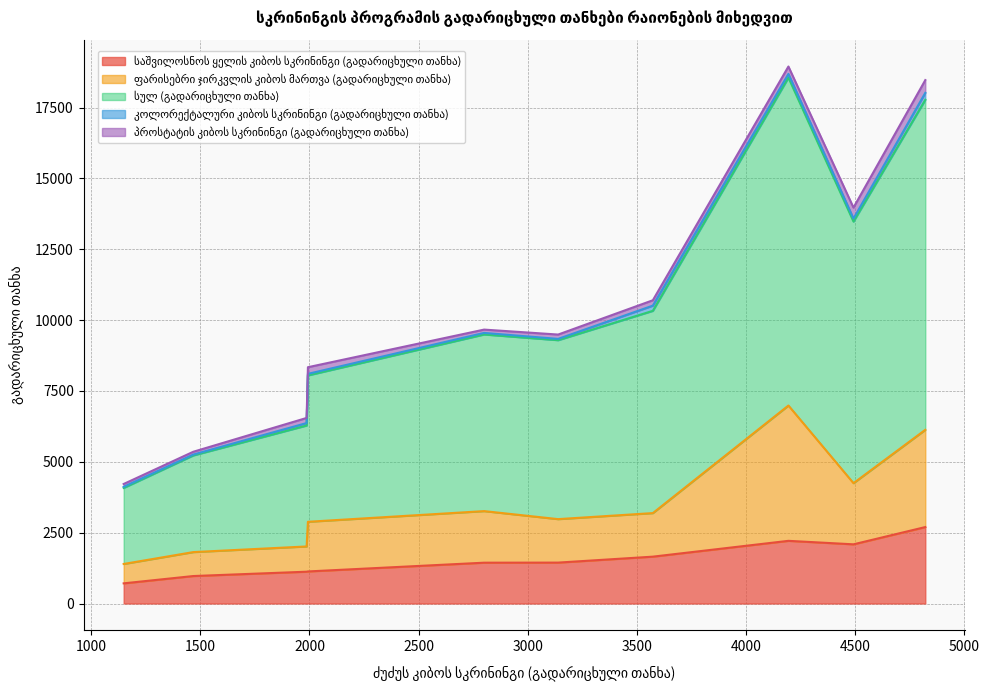

Which series has the largest total across all categories?

სულ (გადარიცხული თანხა)